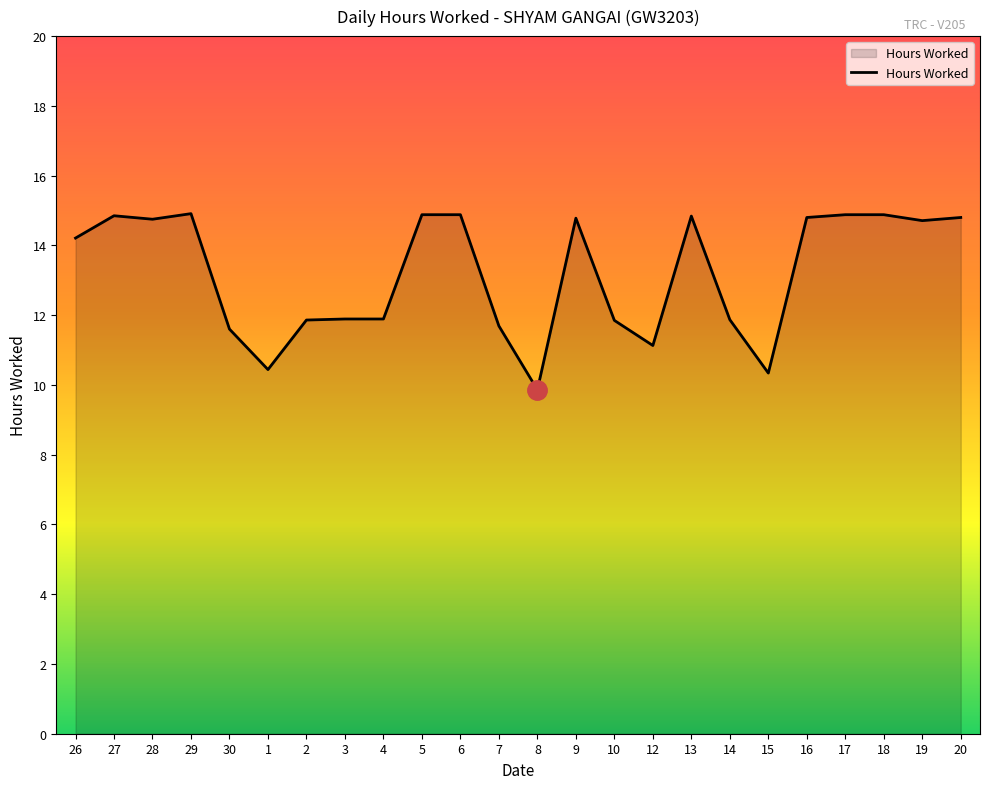

What is the difference between the maximum and second lowest values?

4.6